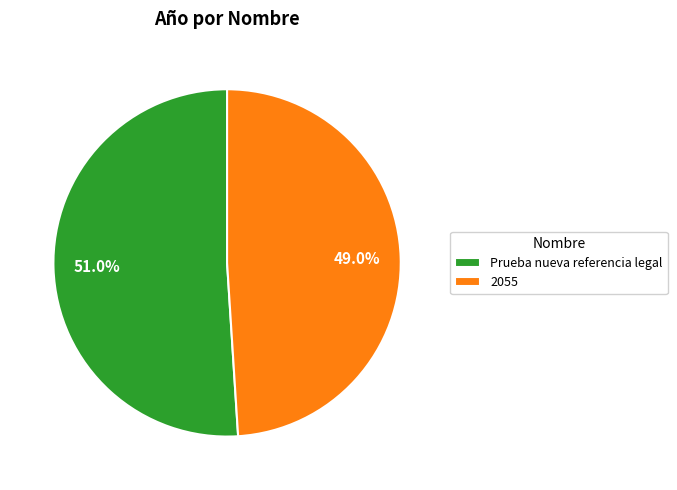

To the nearest percent, what is the combined percentage of Prueba nueva referencia legal and 2055?

100%